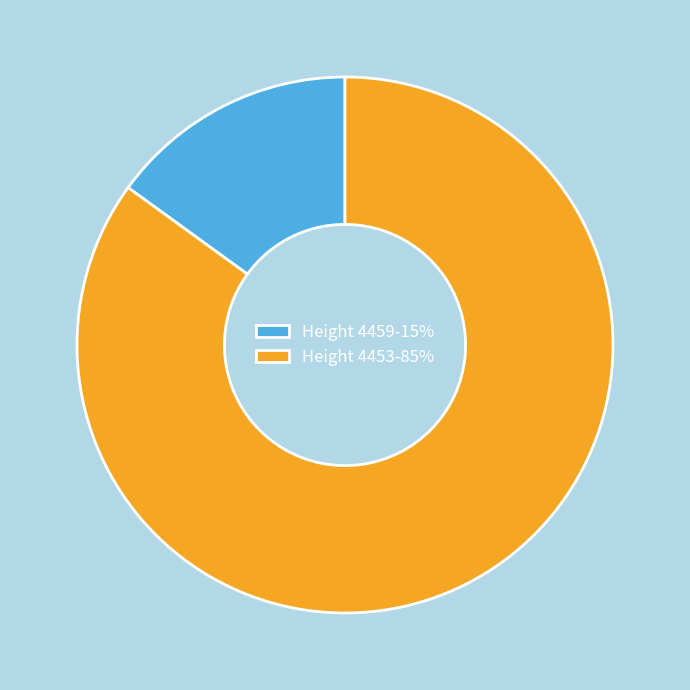

Is there any slice that represents more than half of the pie?

Yes